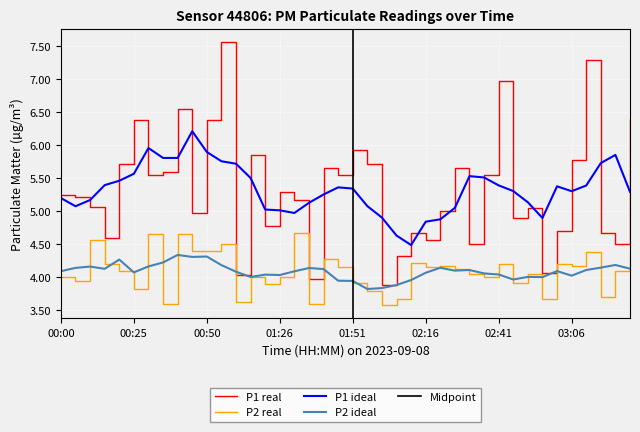

What is the value of the P1 point at the 36th from the left?

5.8